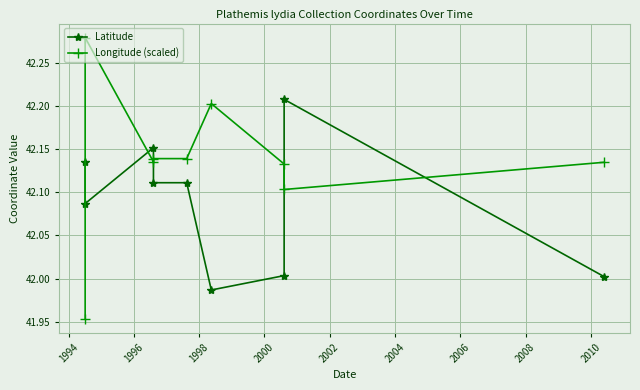

Count the Longitude (scaled) values in the range 42 to 43.

8